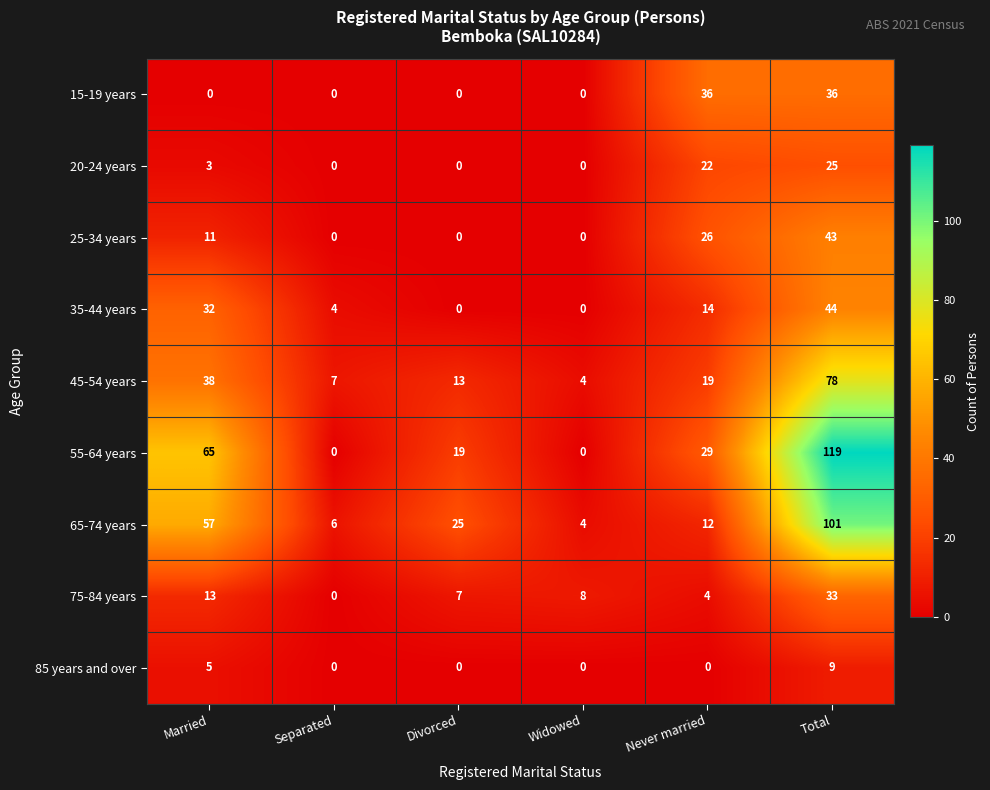

The value of 85 years and over at Separated is 5. True or false?

False